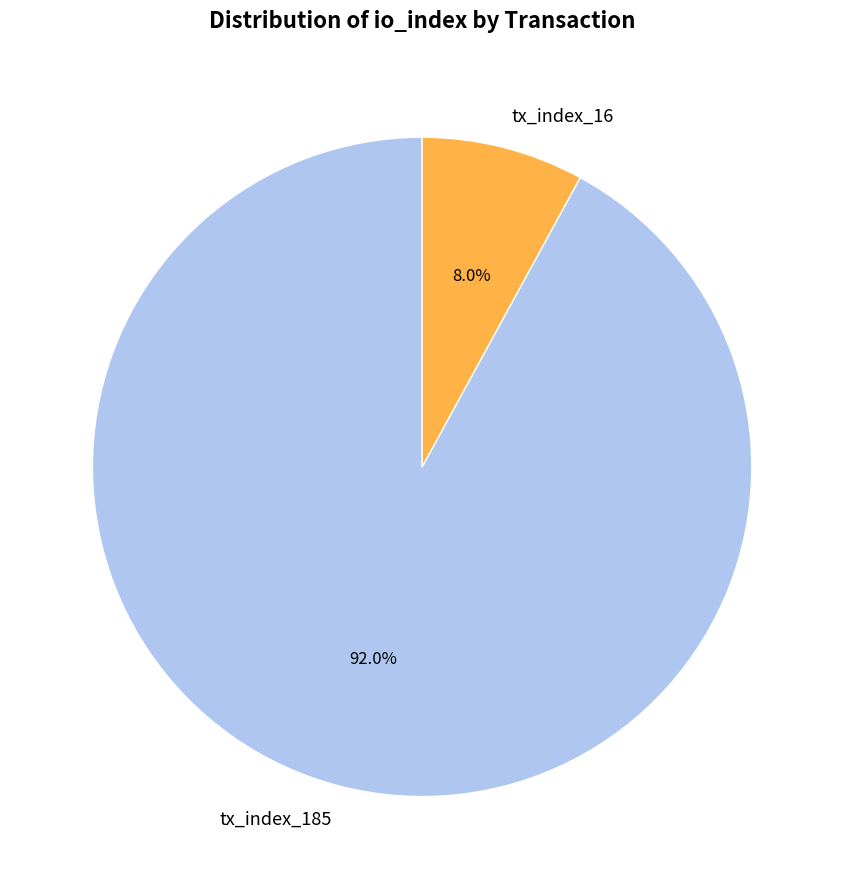

To the nearest percent, what percentage of the pie is tx_index_185?

92%